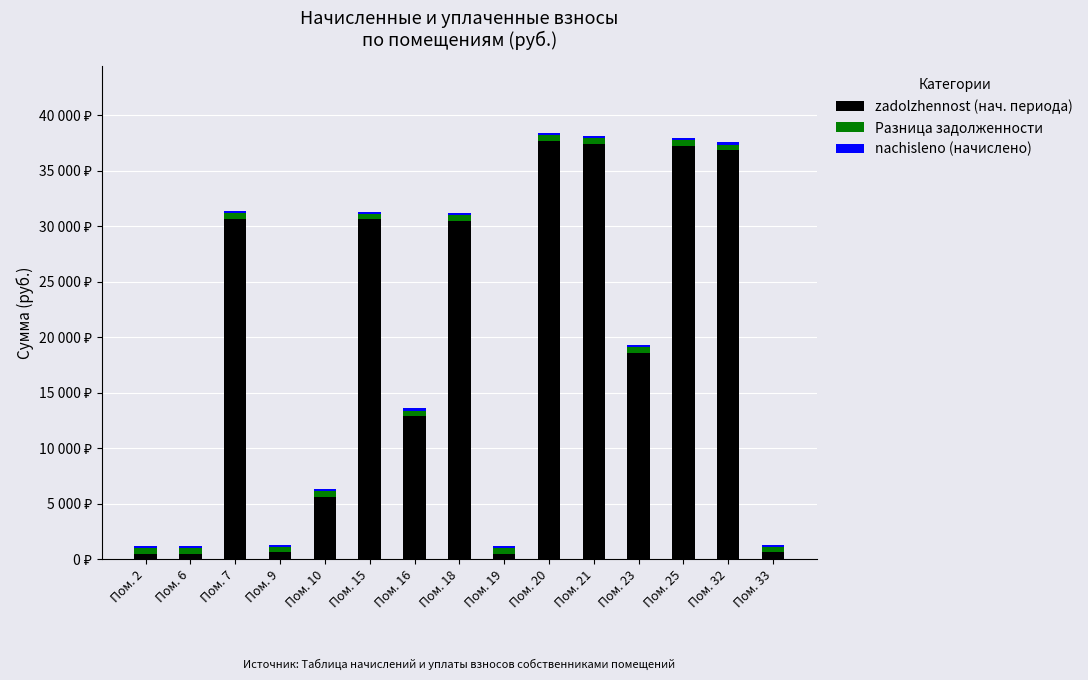

The zadolzhennost (нач. периода) series shows 5655.4 at Пом. 10. True or false?

True